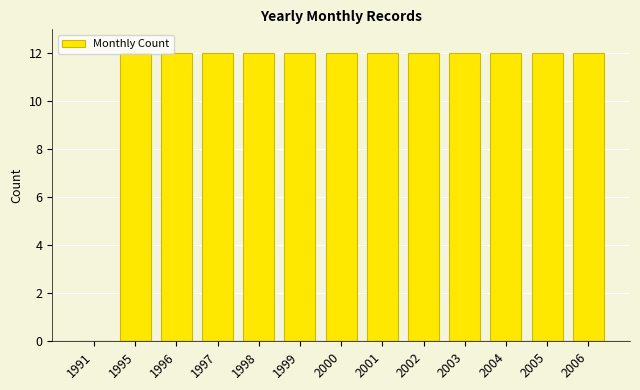

What is the ratio of the value at 2005 to the value at 1997?

1.0